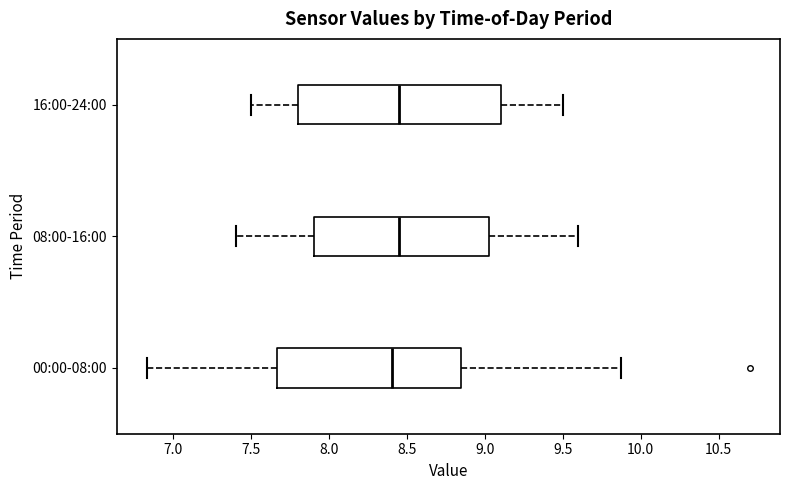

Comparing the boxes themselves (not the whiskers), which one is the widest?

16:00-24:00